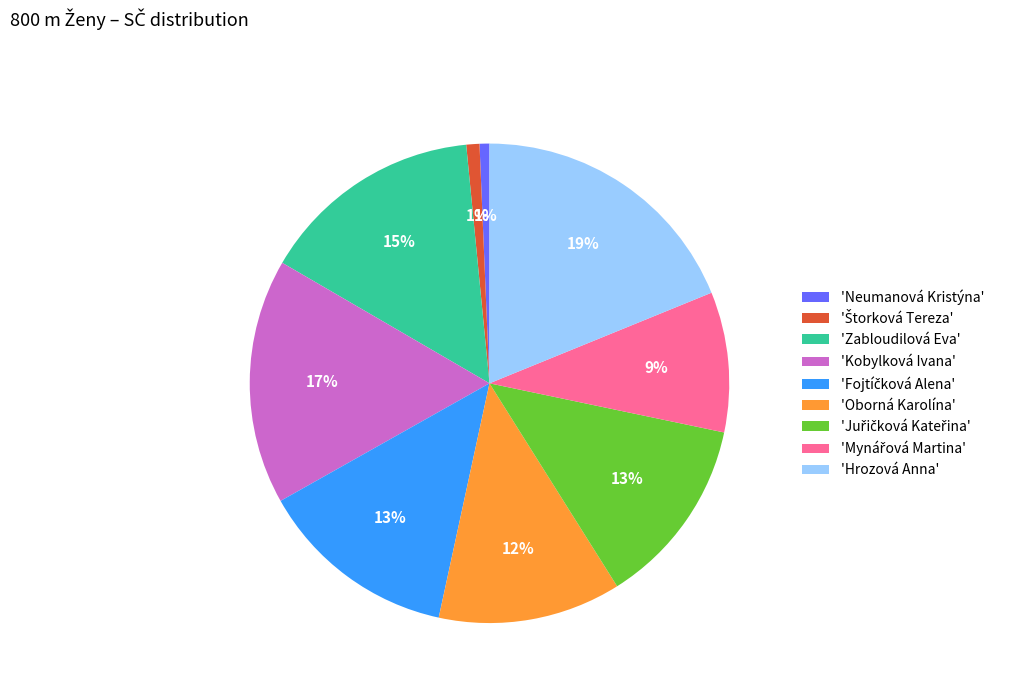

To the nearest percent, what percentage of the pie is 'Neumanová Kristýna'?

1%